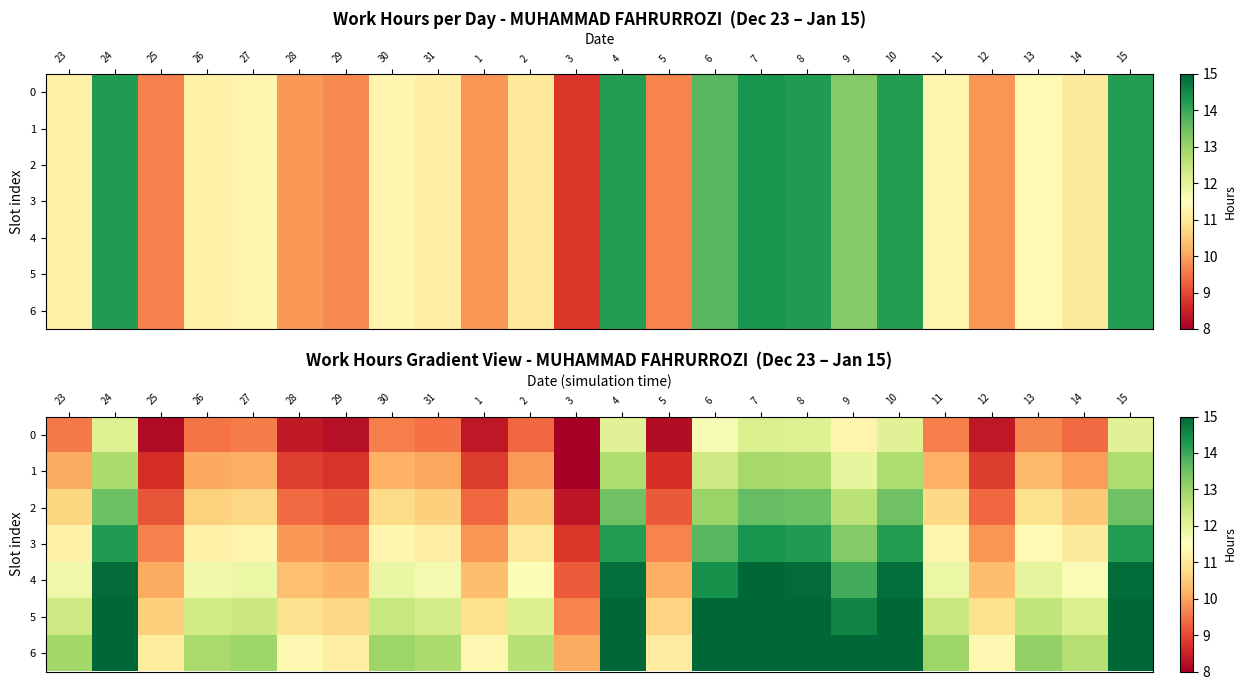

What is the difference between the maximum and minimum values in the 3 series?

5.6